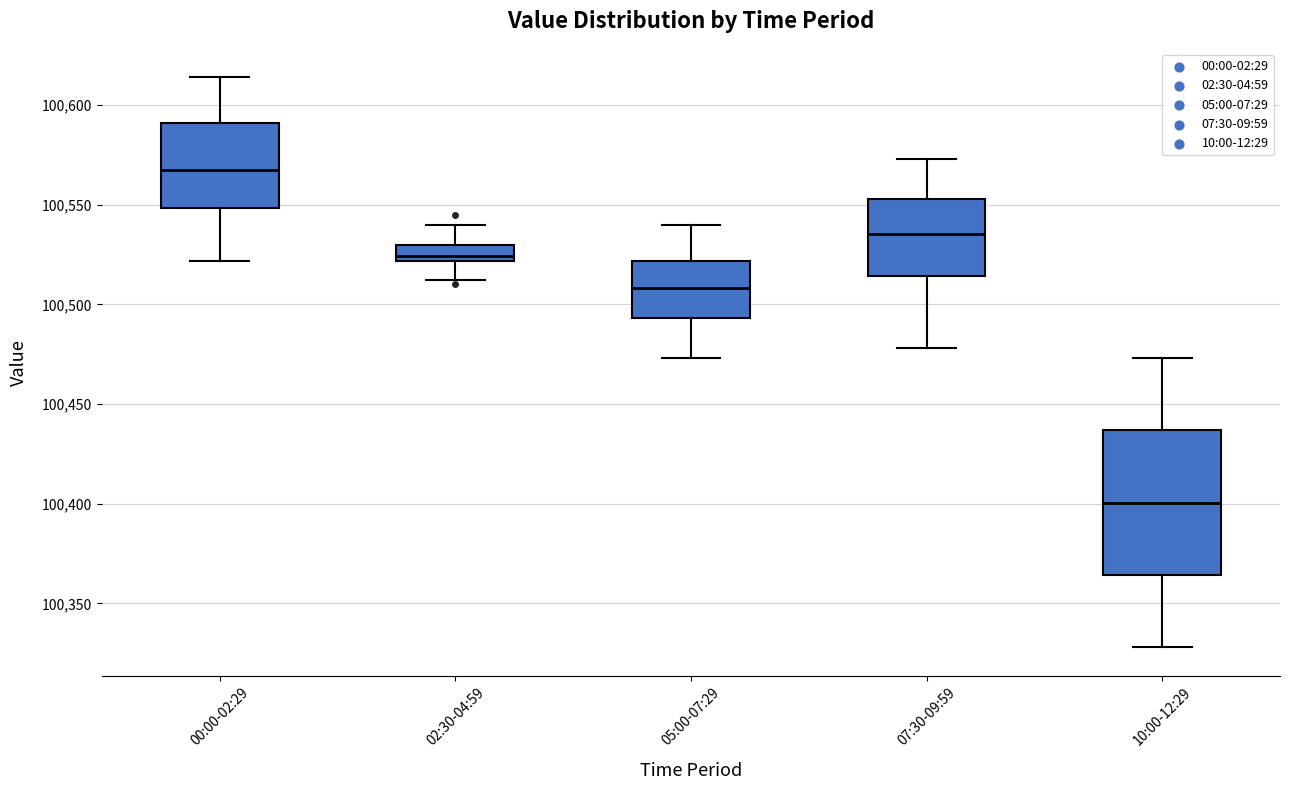

Reading left to right, read every box against the y-axis: the position of its median line, the range the box covers, and the ends of its whiskers. The values are not printed on the chart, so give them approximately, as read against the axis.

00:00-02:29: median 100565, box 100550 to 100590, whiskers 100520 to 100615
02:30-04:59: median 100525, box 100520 to 100530, whiskers 100510 to 100540
05:00-07:29: median 100510, box 100495 to 100520, whiskers 100475 to 100540
07:30-09:59: median 100535, box 100515 to 100555, whiskers 100480 to 100575
10:00-12:29: median 100400, box 100365 to 100435, whiskers 100330 to 100475